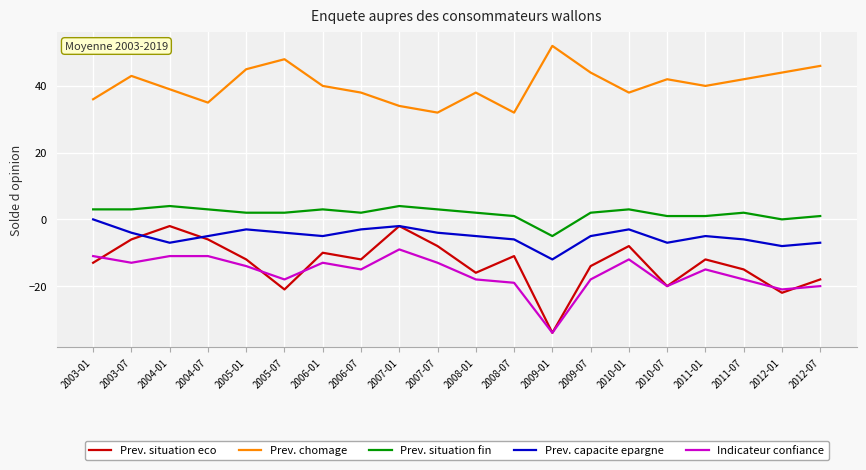

At which category does the chart reach its peak across all series?

2009-01